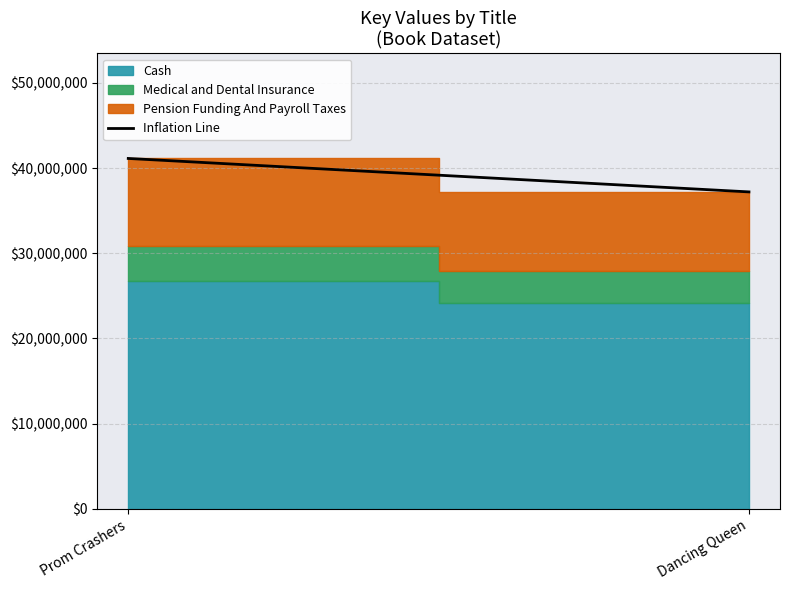

Reading left to right, transcribe all the data shown in this chart.

41129511.0	37202616.0